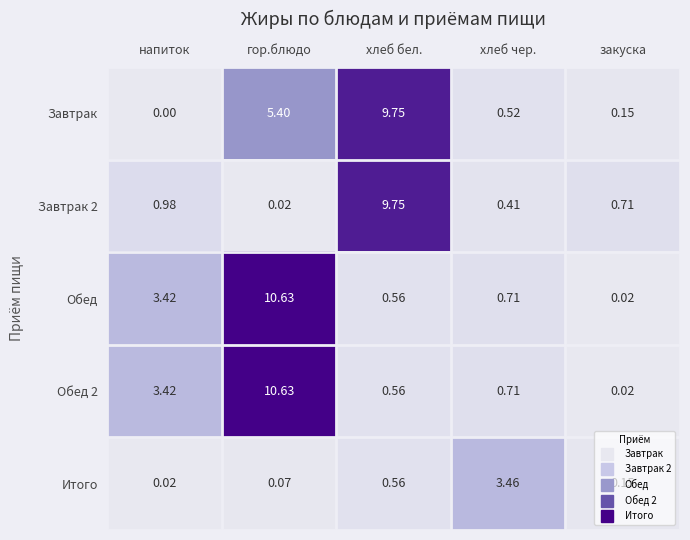

Which series has the largest total across all categories?

Завтрак